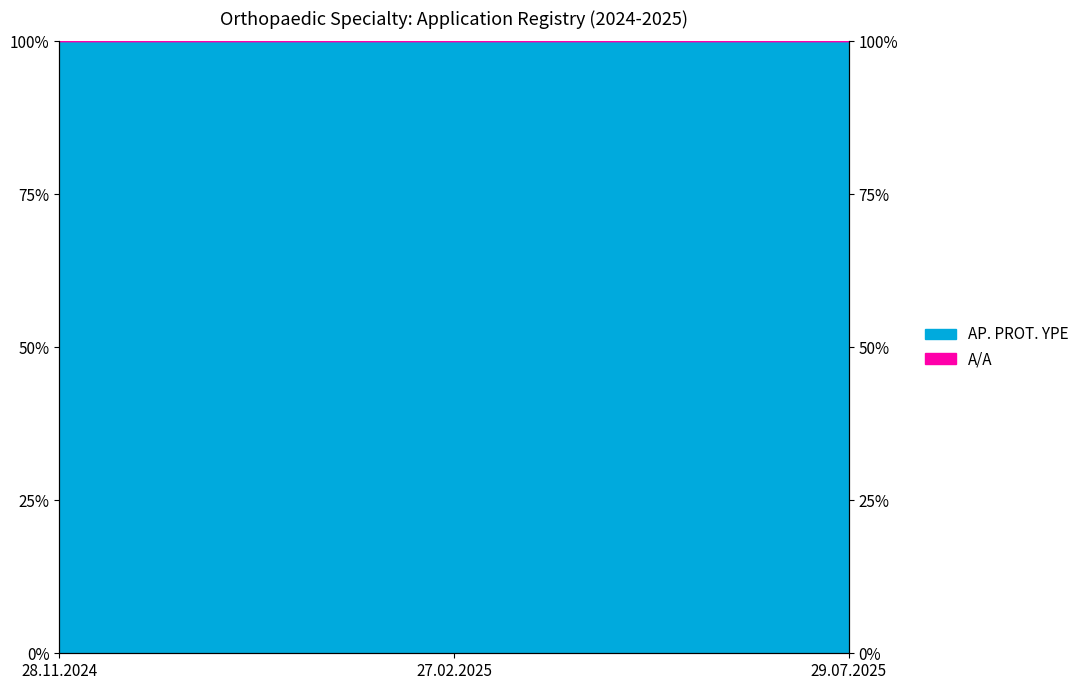

Is it true that the value at 29.07.2025 is 36.6?

False